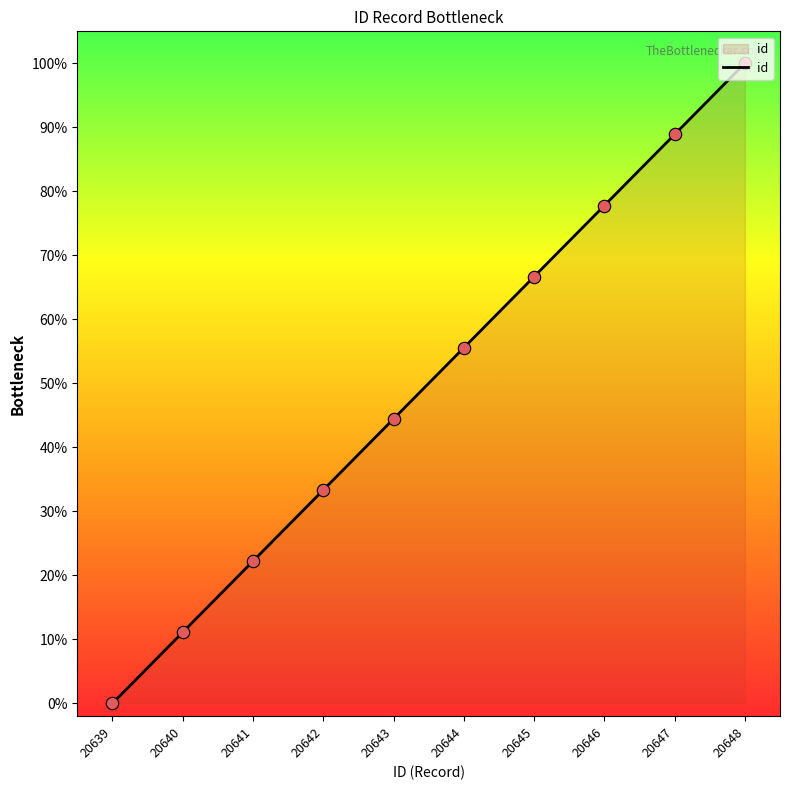

What is the change in value from 20639 to 20647?

+88.9